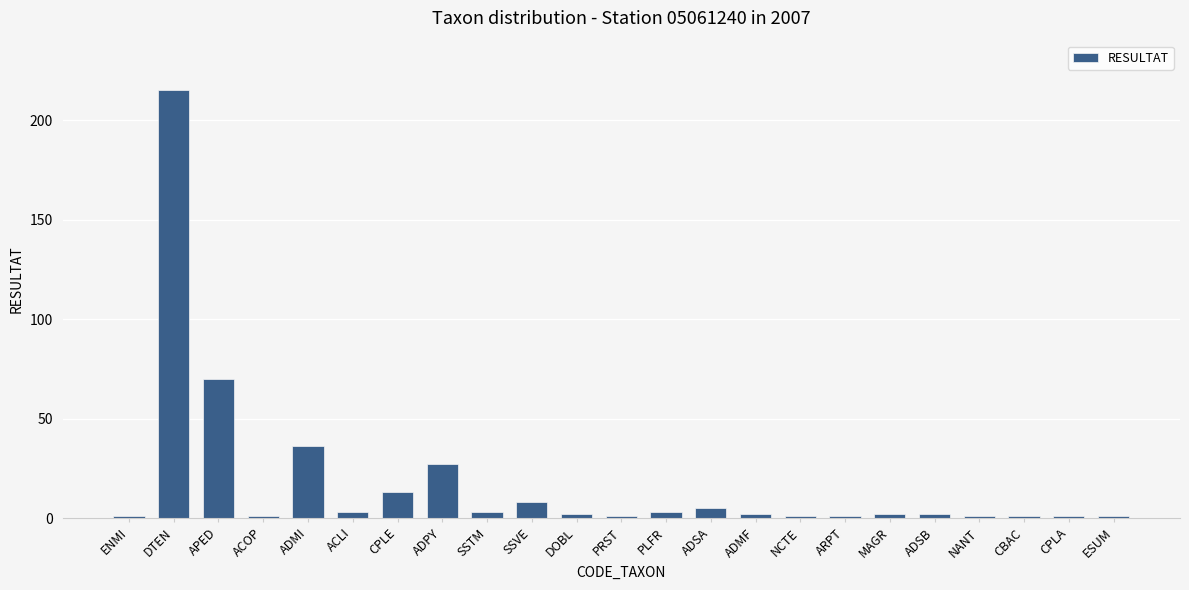

The value at DTEN is 215. True or false?

True